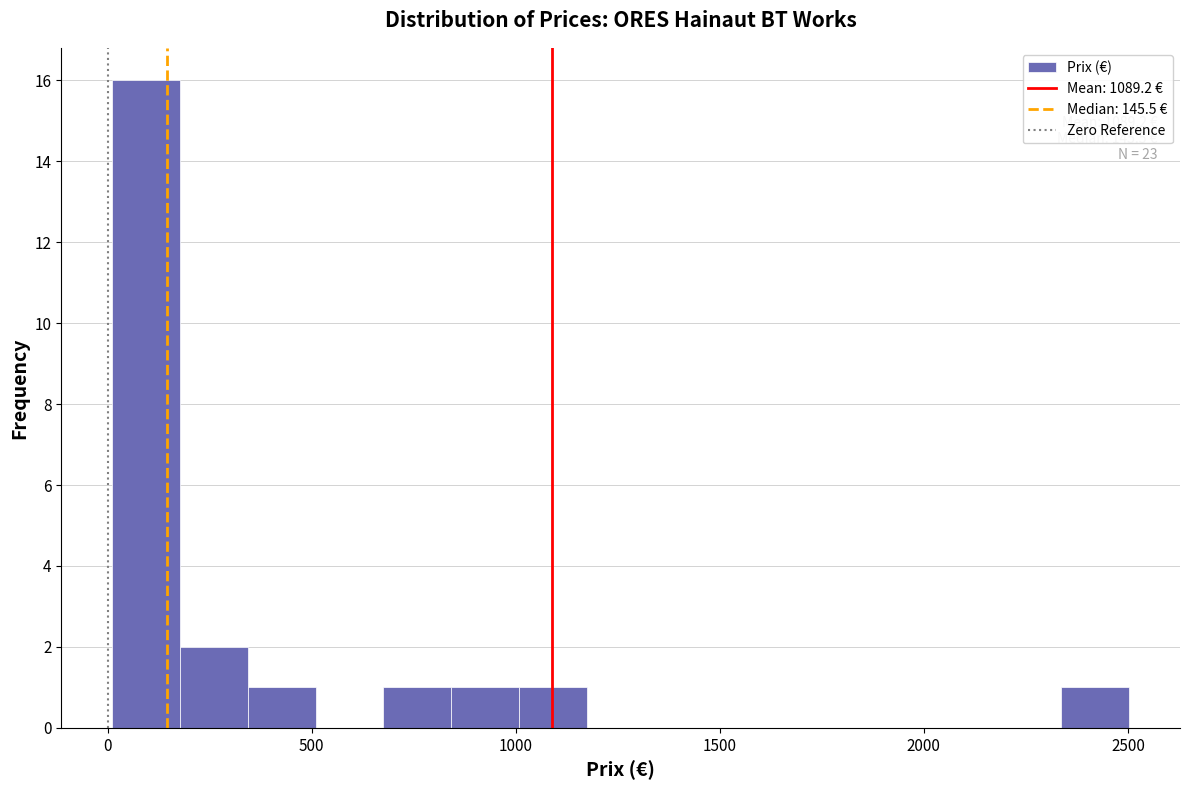

Around what value on the x-axis is the tallest bar? Give the approximate position of its centre, as read against the axis.

100